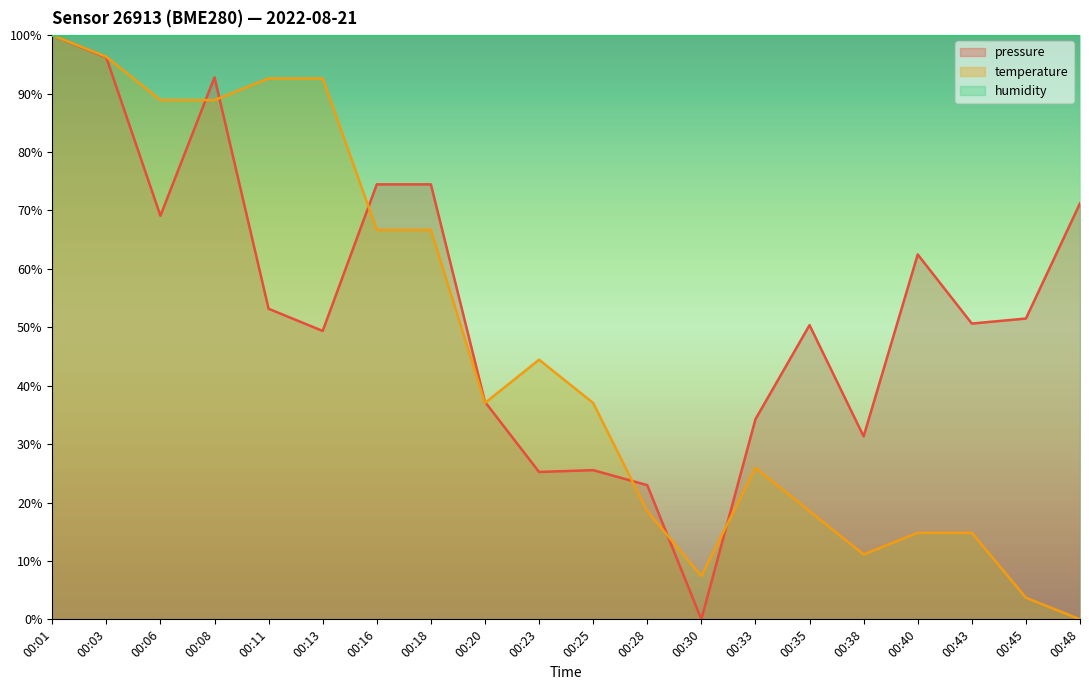

Is it true that temperature equals 88.9 at 00:06?

True